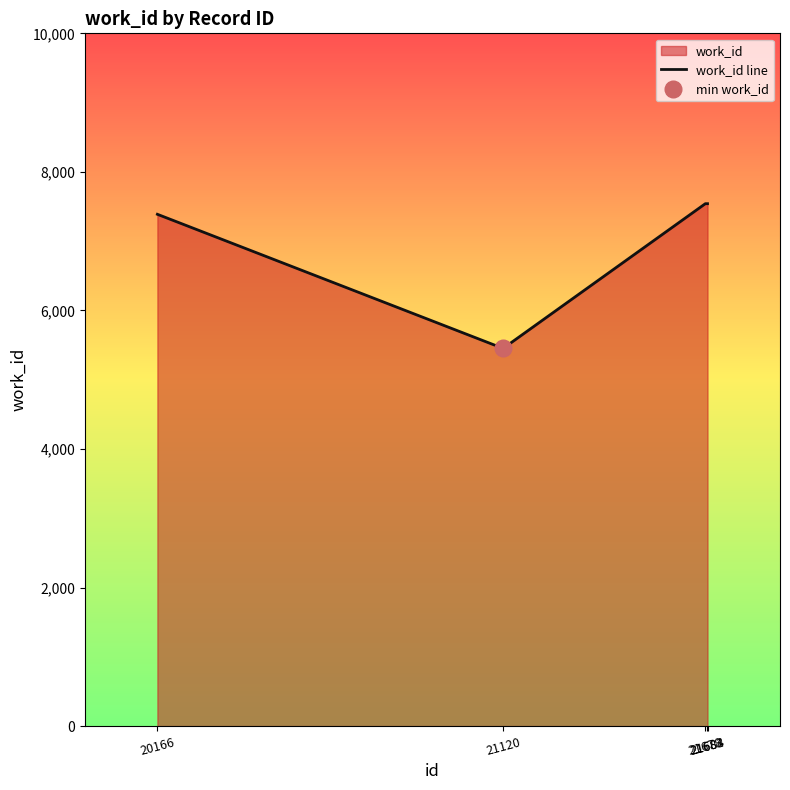

What is the value of the 5th point from the left?

7541